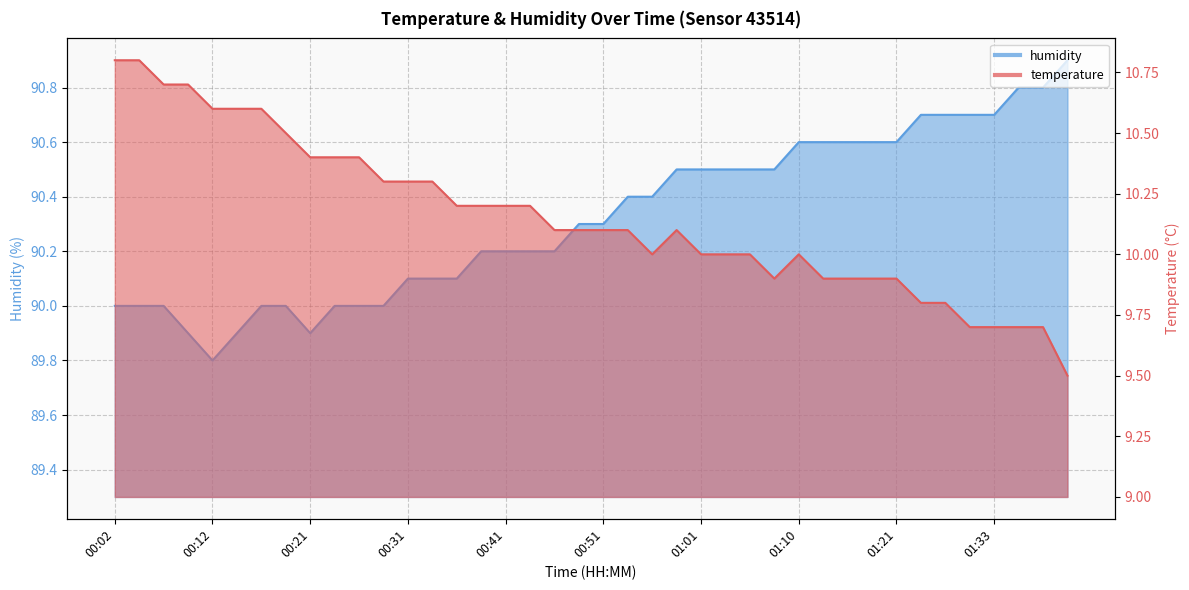

Which category has the lowest value in the temperature series?

01:53